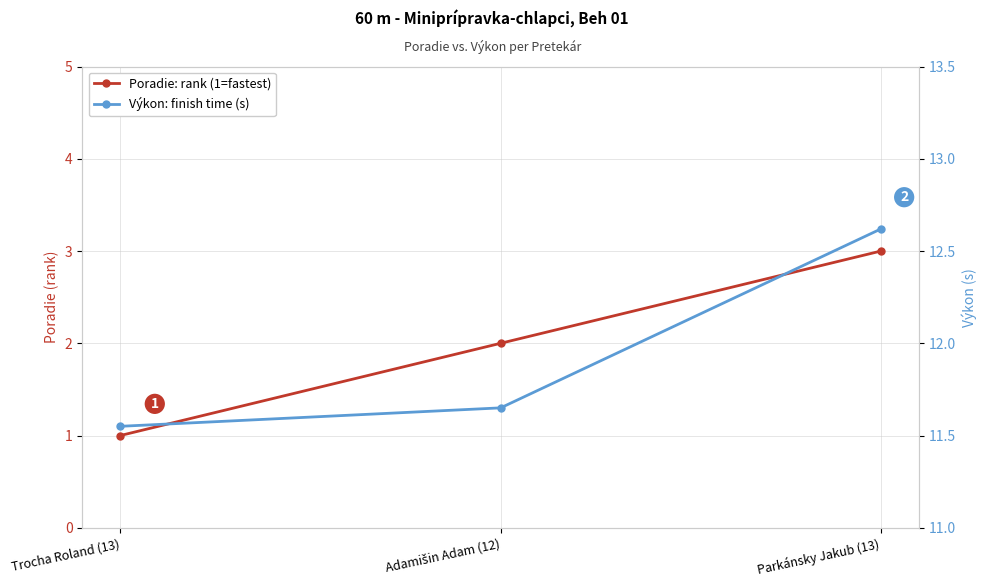

Reading right to left, extract all data points from this chart.

Poradie (rank): 3.0	2.0	1.0
Výkon (s): 12.6	11.7	11.6